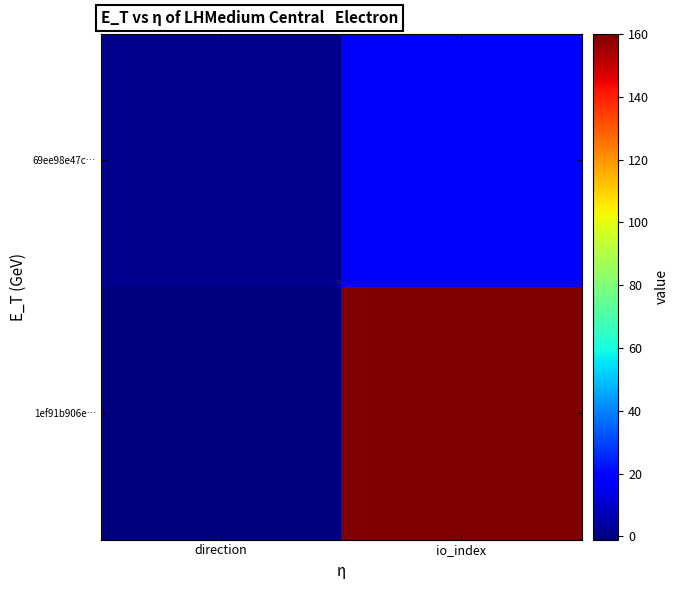

Which label corresponds to the largest value in the chart?

io_index